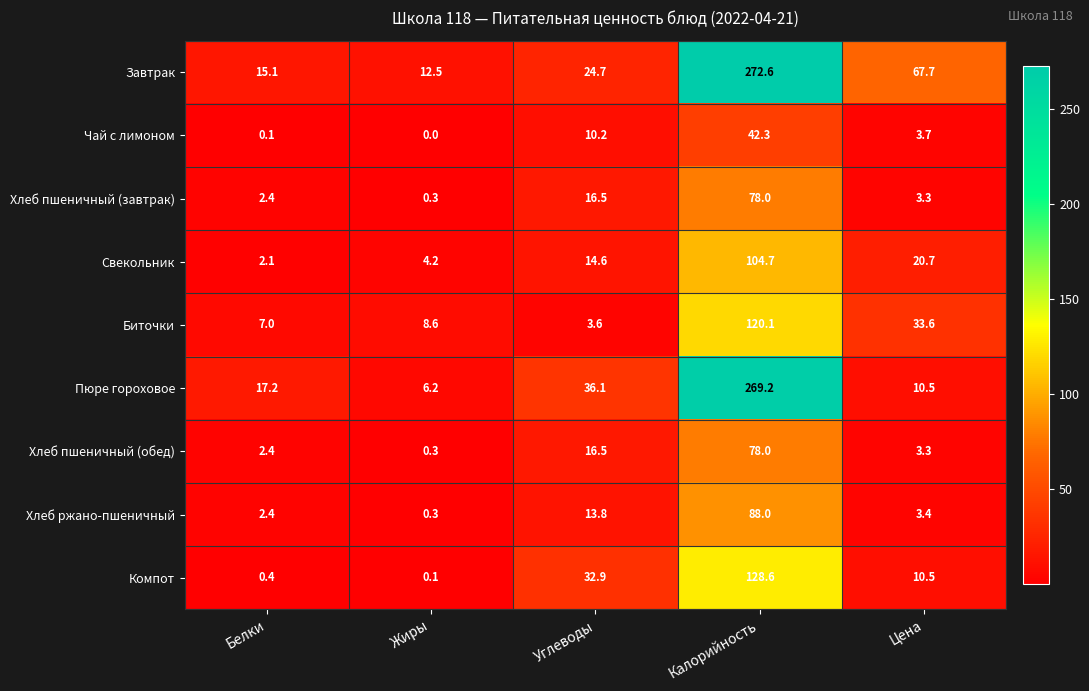

What is the average value of the Хлеб пшеничный (завтрак) series?

20.1